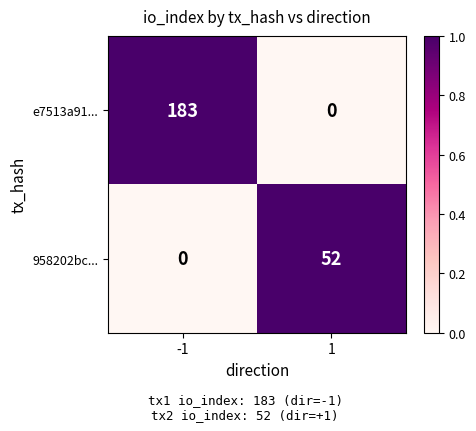

How many distinct data groups are displayed?

2